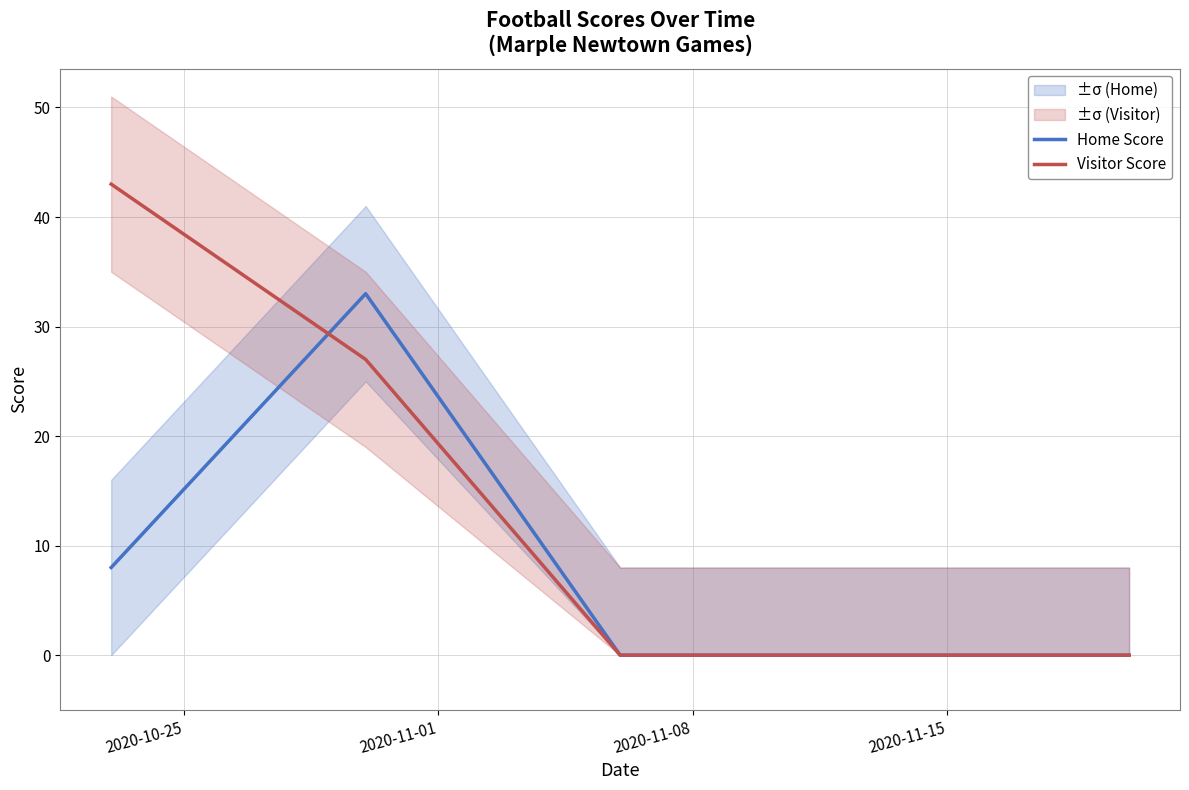

Rank the series by their average value, from highest to lowest.

Visitor Score, Home Score